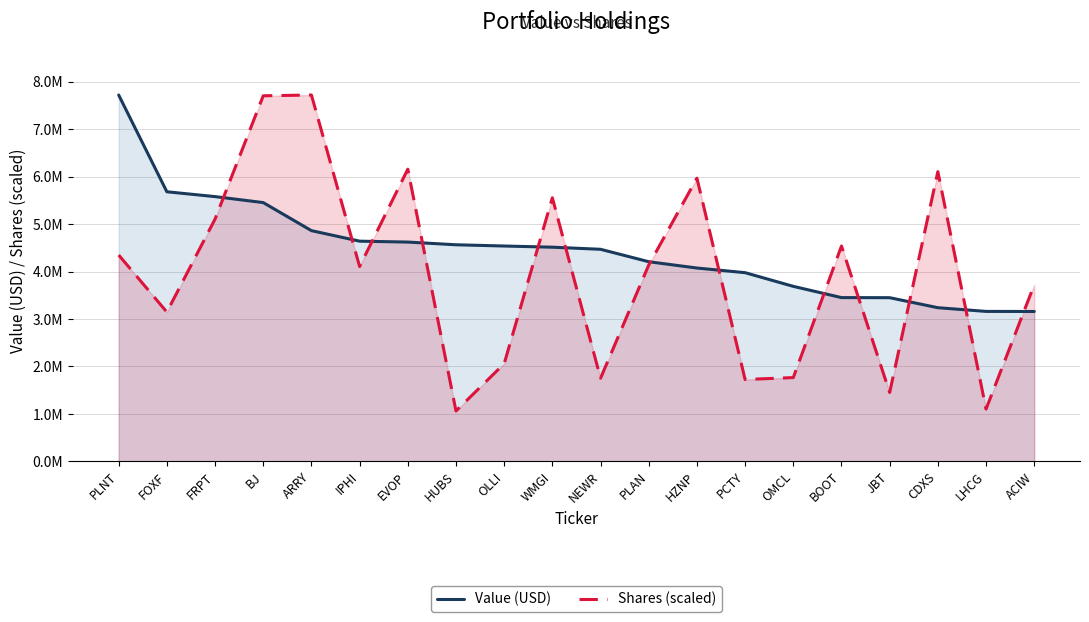

How many categories are shown in the chart?

20